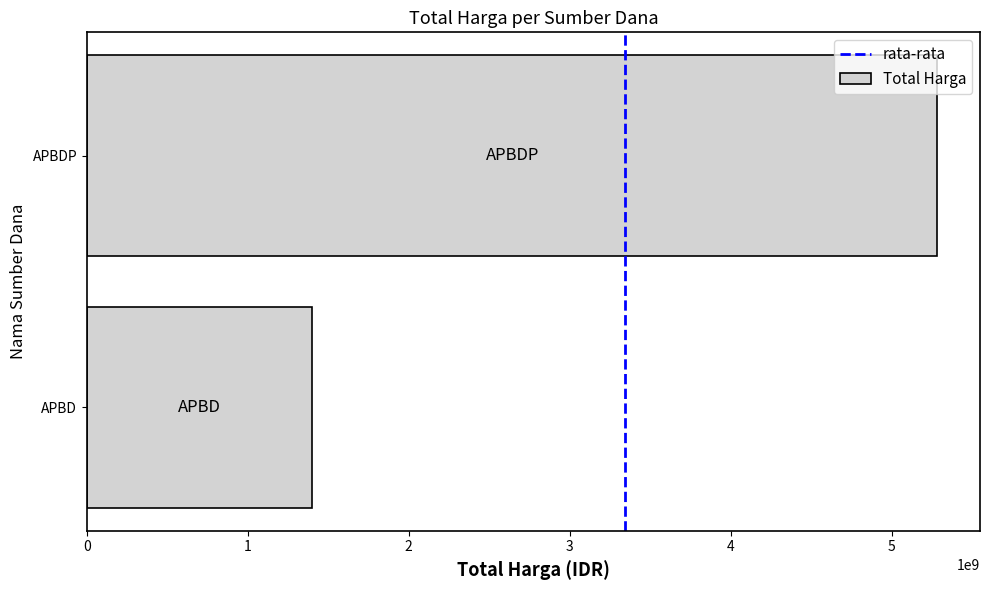

List the labels in order of value, largest first.

APBDP, APBD